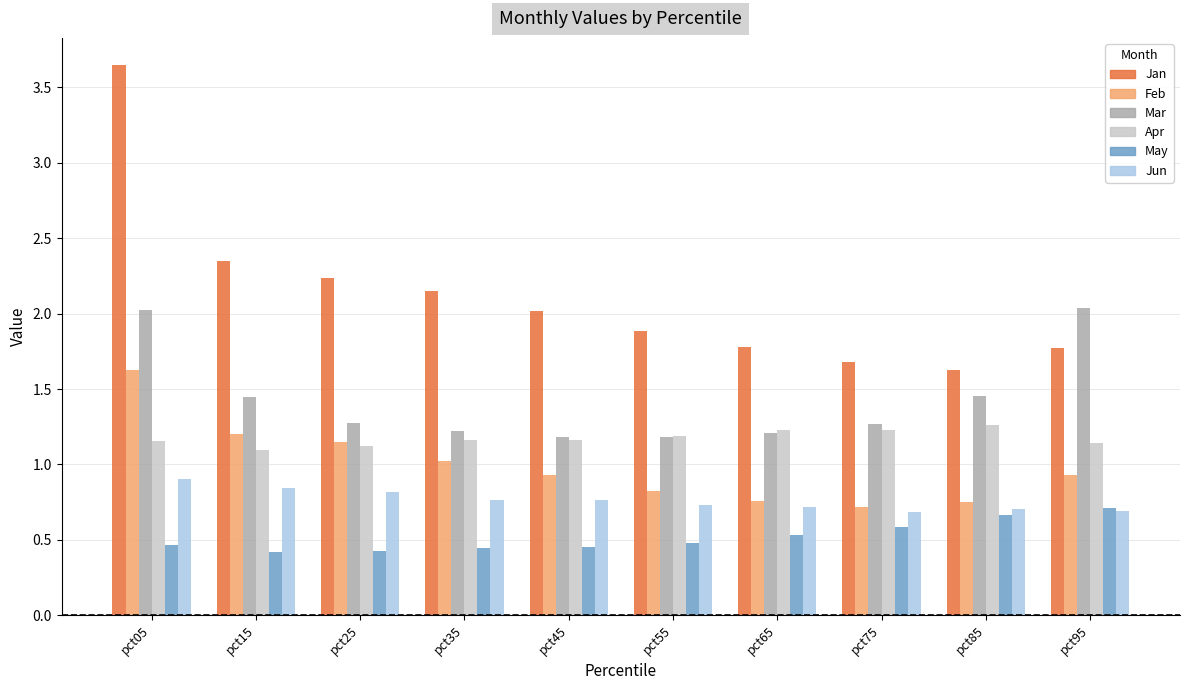

At which category does the chart reach its peak across all series?

pct05